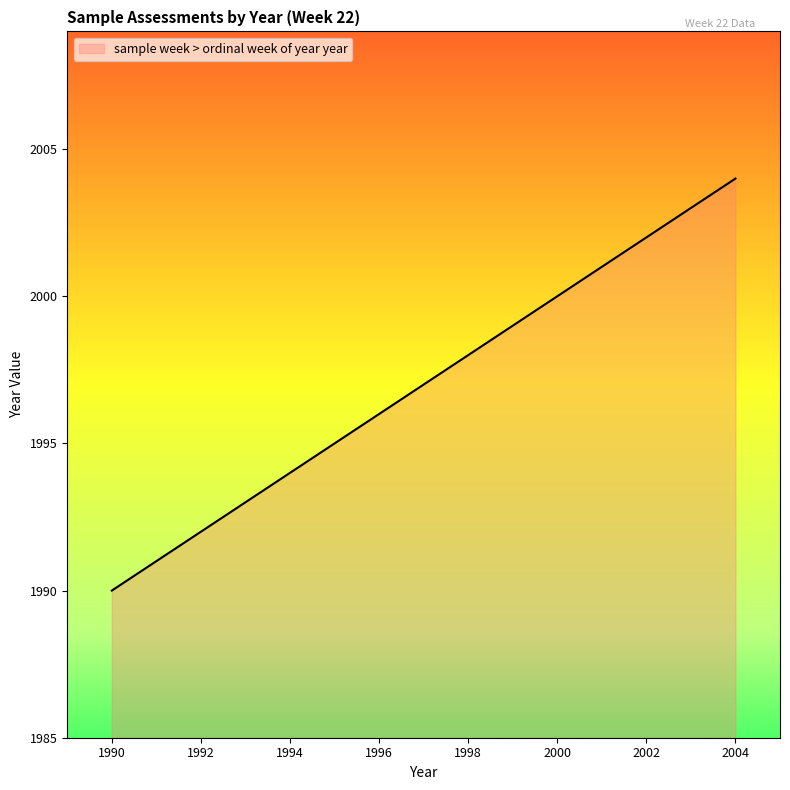

What is the smallest value displayed?

1990